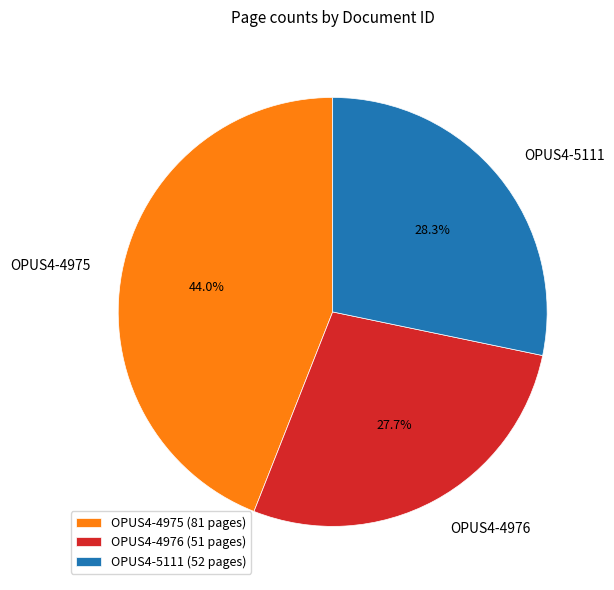

How much of the chart is everything except OPUS4-5111?

71.7%